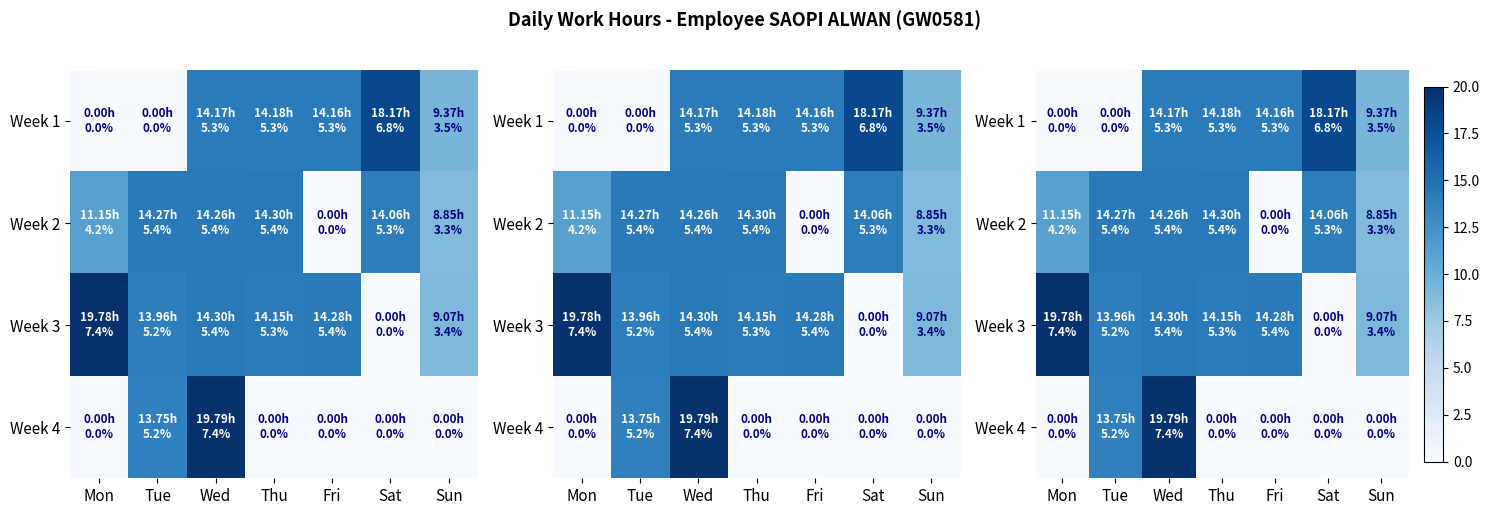

What is the greatest value displayed?

19.8